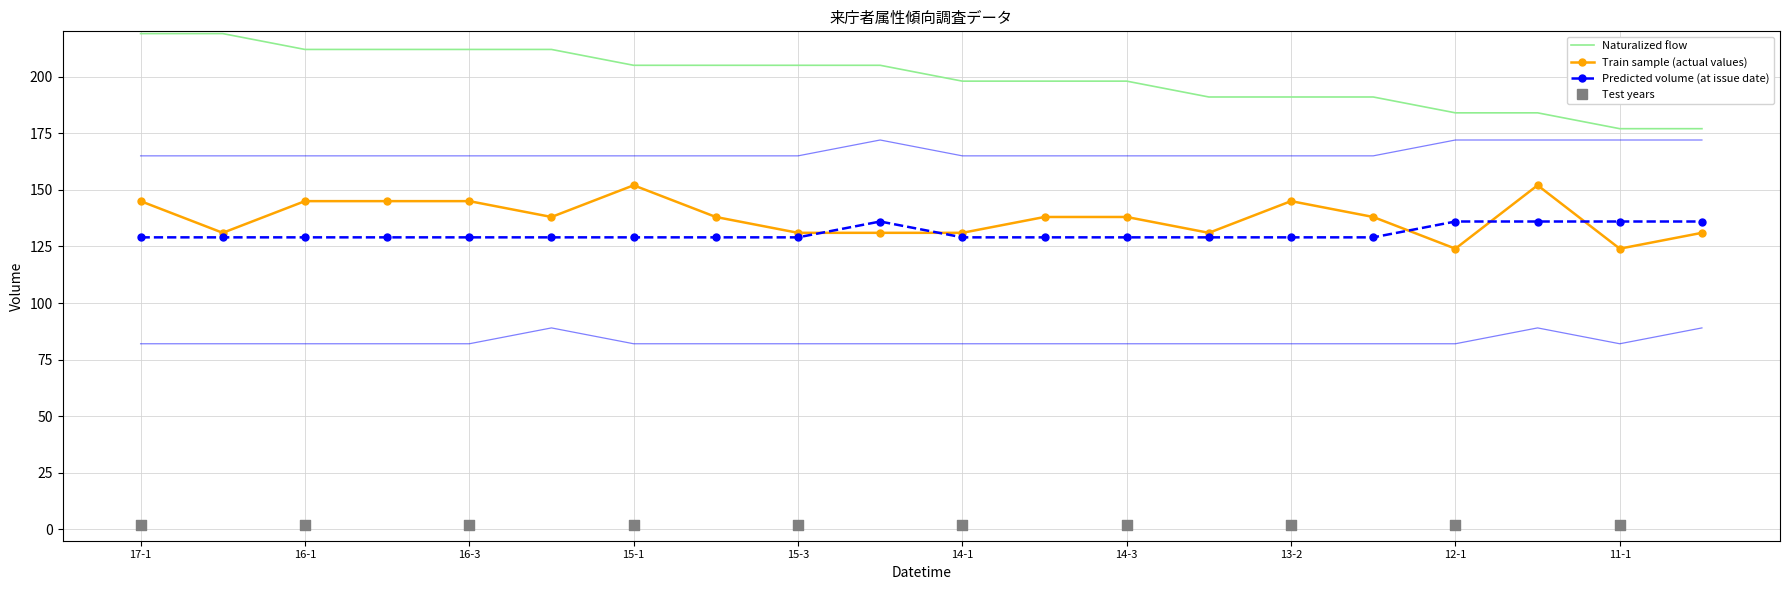

At how many categories does at least one series exceed 121?

20